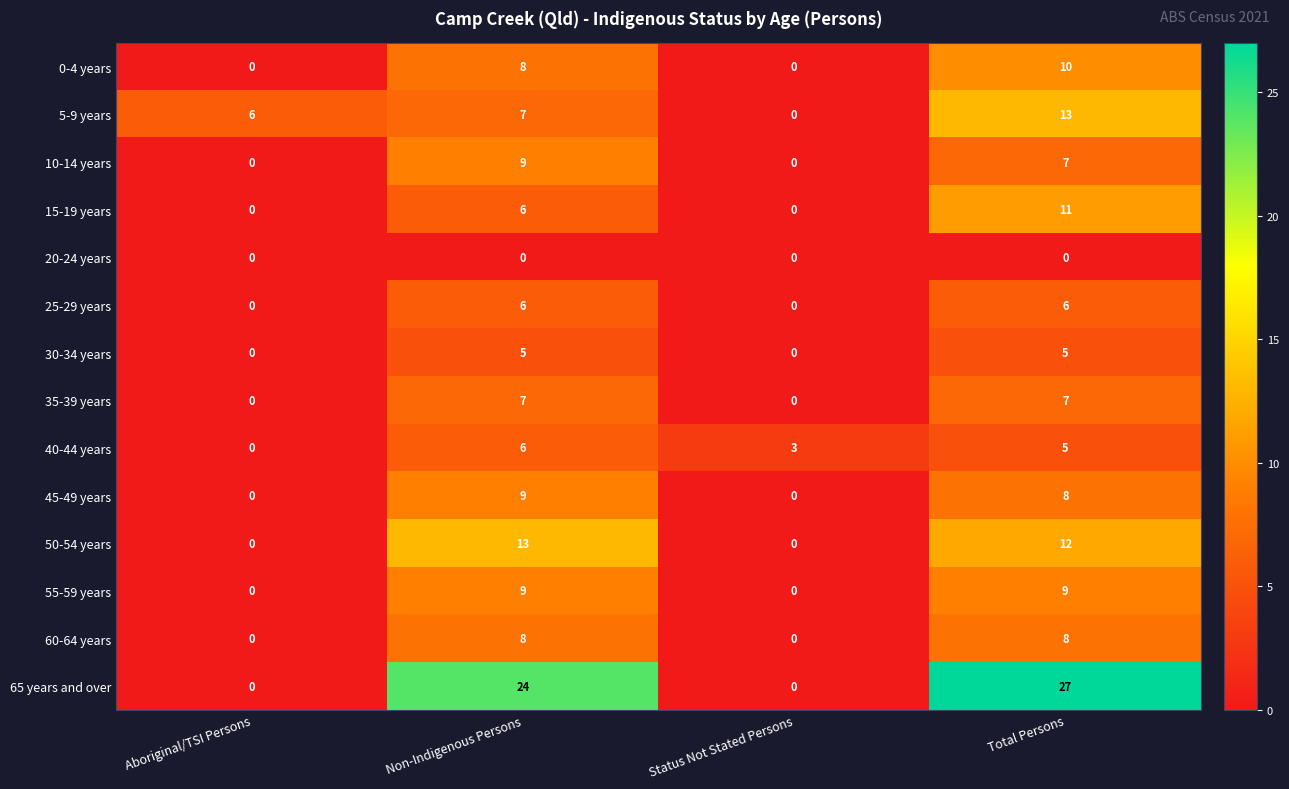

What is the total value across all series at Status Not Stated Persons?

3